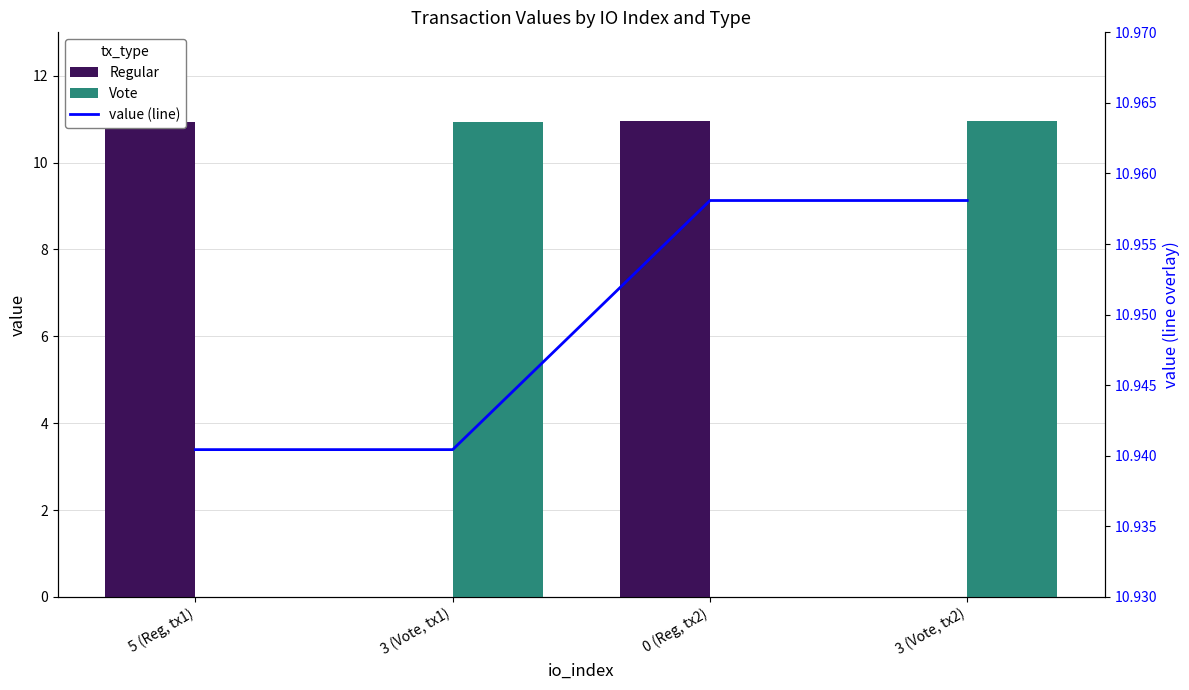

True or false: value (line) has a value of 11.0 at 3 (Vote, tx2).

True